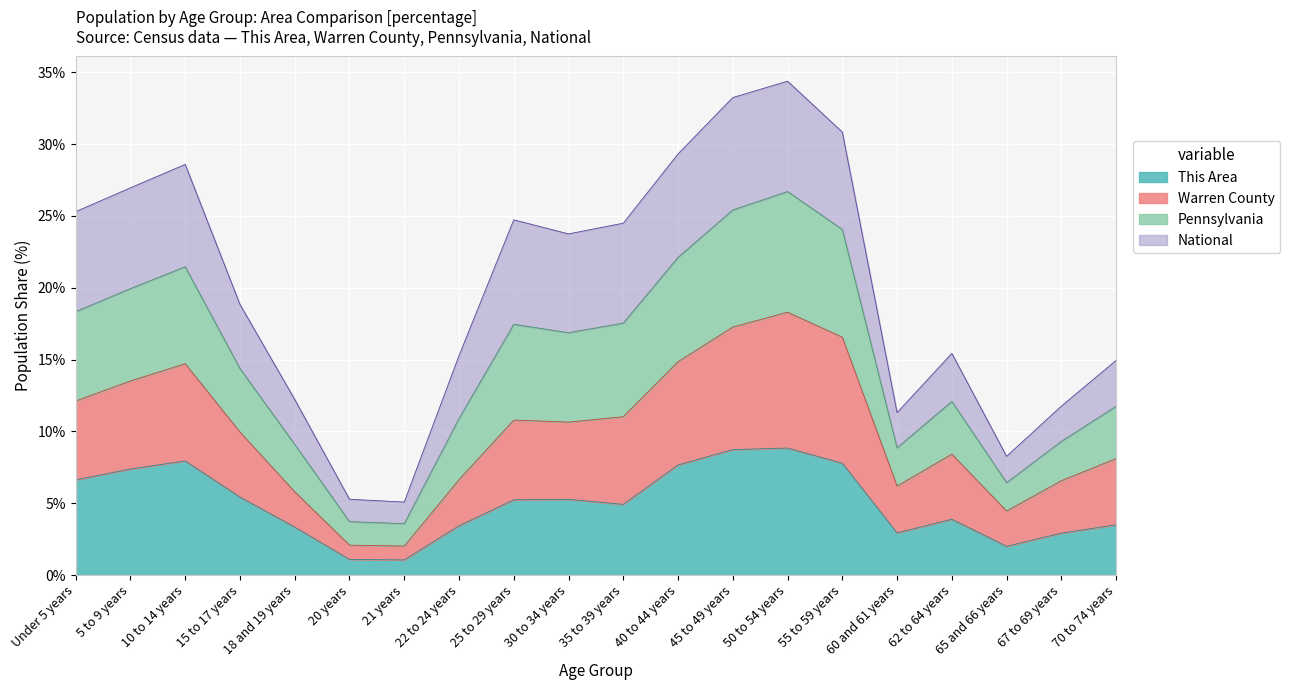

The value of This Area at 45 to 49 years is 8.7. True or false?

True